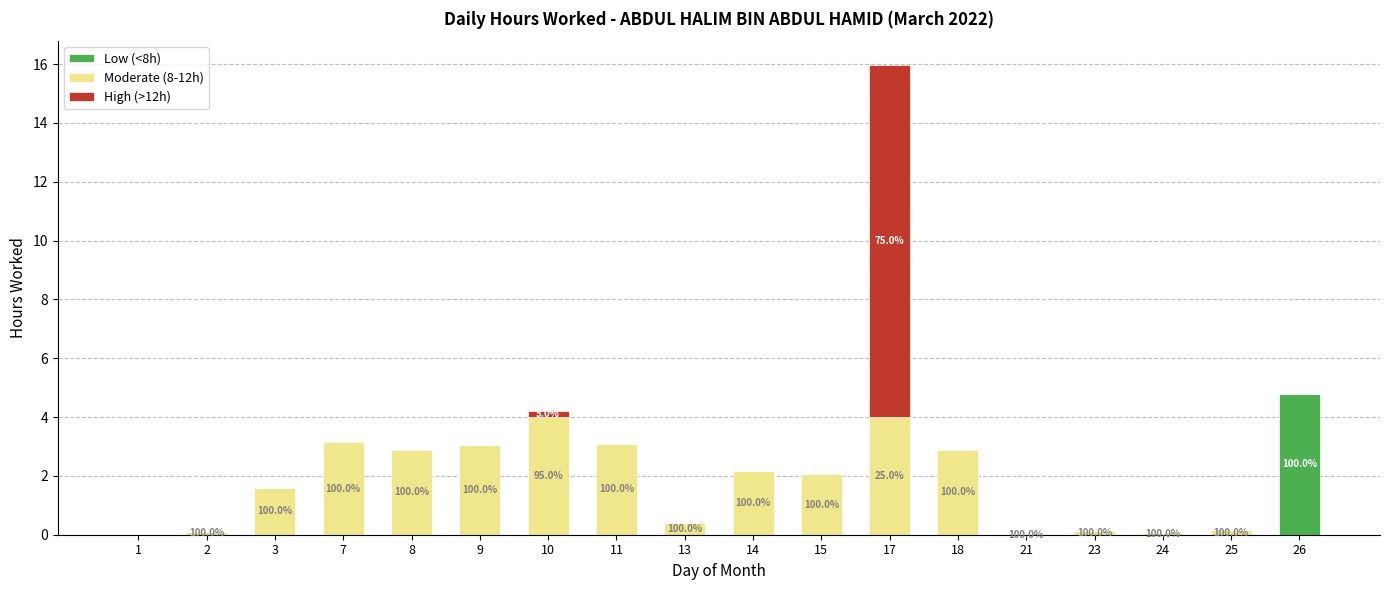

What is the total value across all series at 18?

2.9